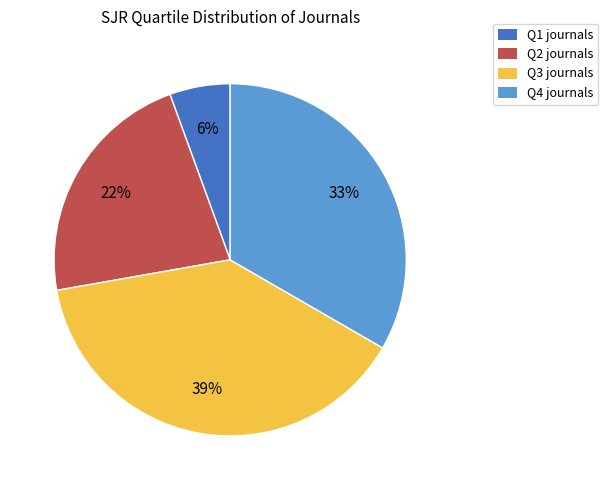

Rank the categories by value from highest to lowest.

Q3, Q4, Q2, Q1